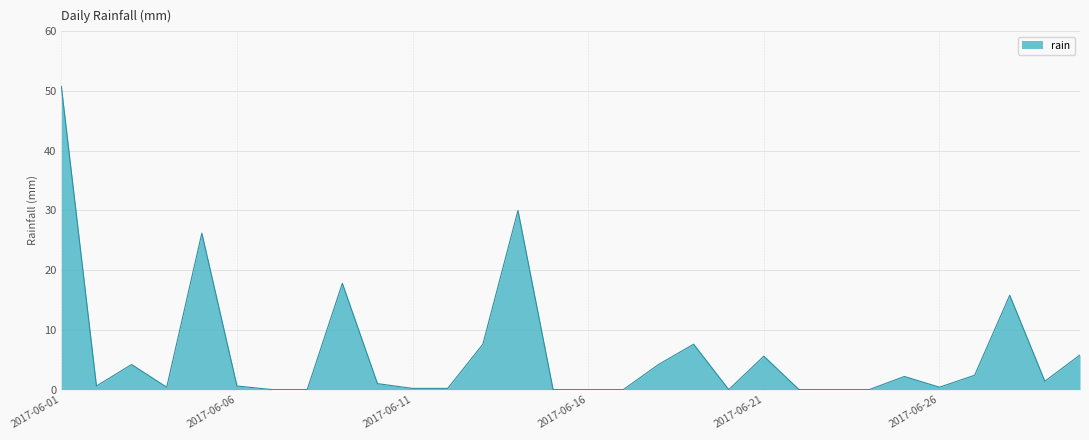

What is the greatest value displayed?

50.8